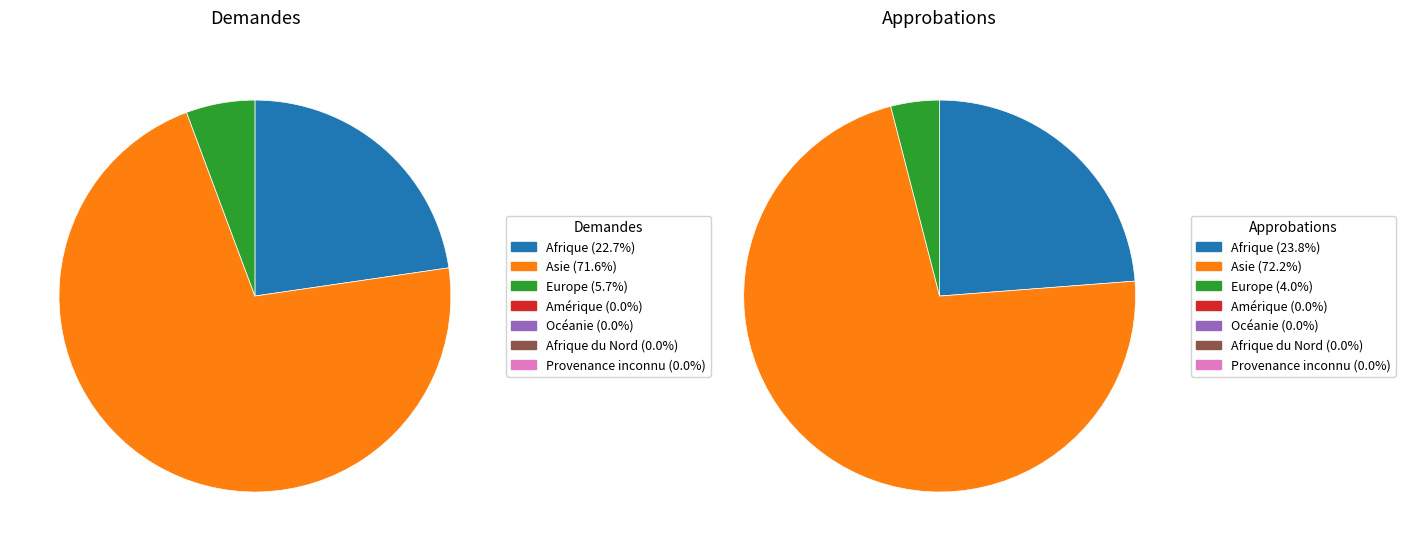

To the nearest percent, what percentage of the pie is Afrique?

23%